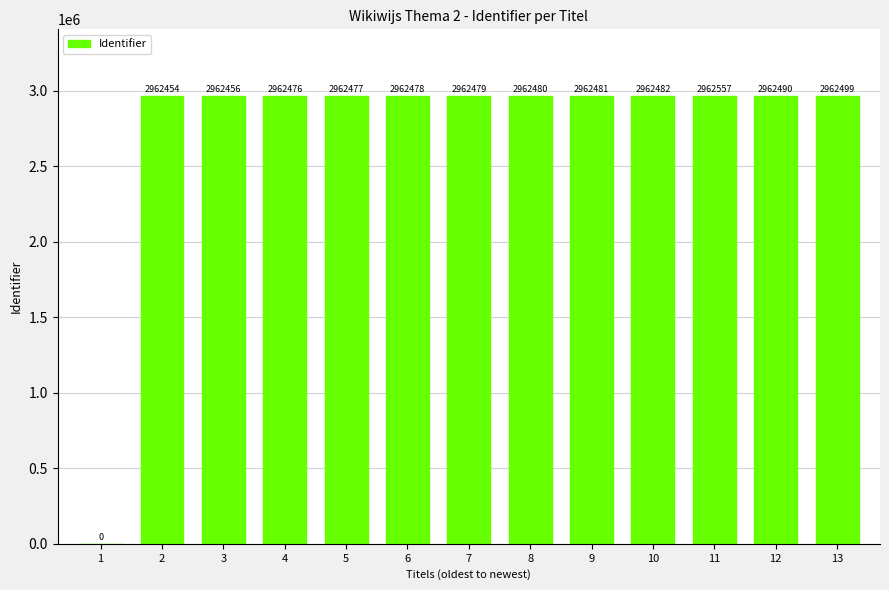

At which category does the chart reach its peak across all series?

11